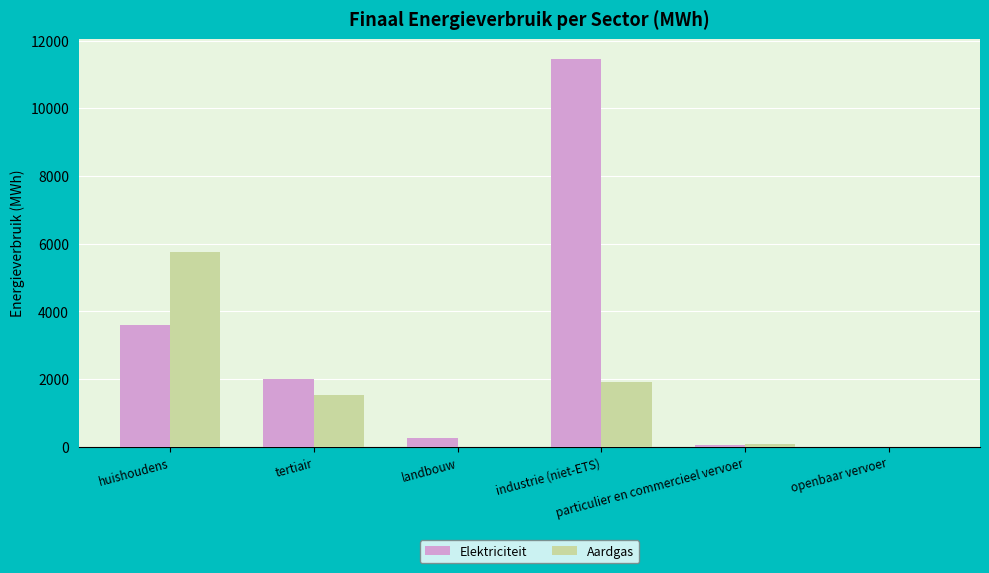

What is the highest value of the Aardgas series?

5744.0